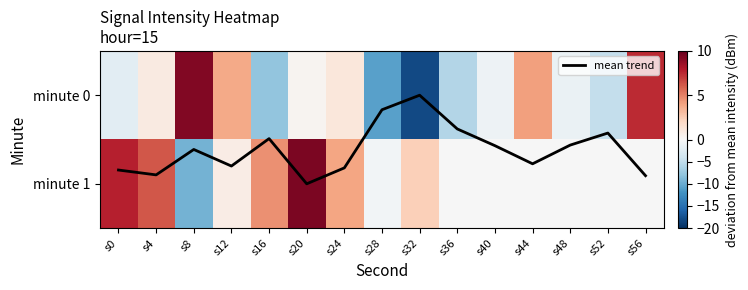

What is the difference between the maximum and minimum values in the minute 1 series?

18.8